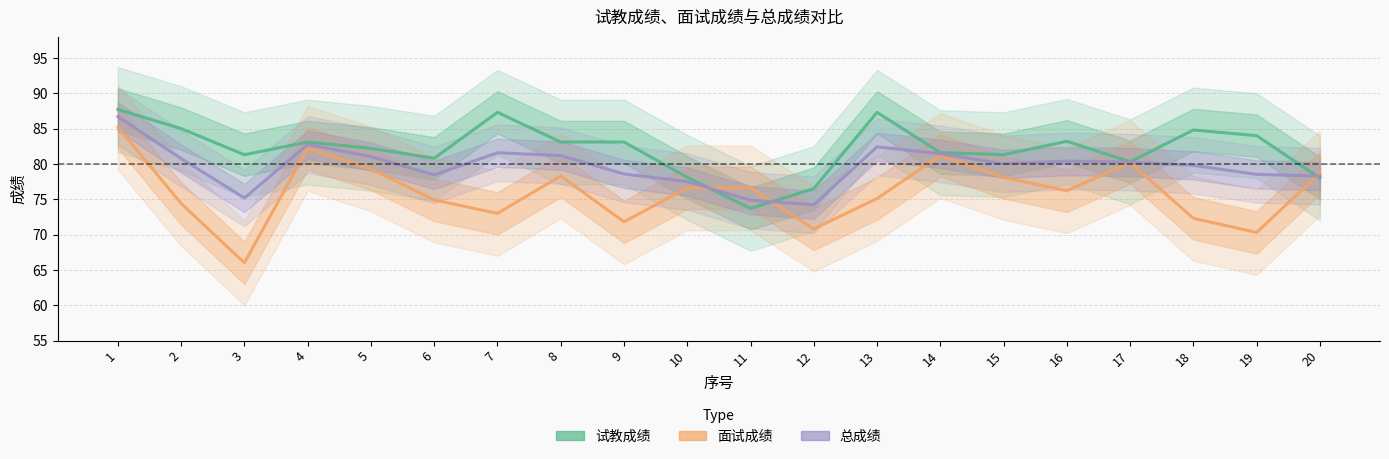

What is the value of the 面试成绩 point at the 4th from the left?

82.2